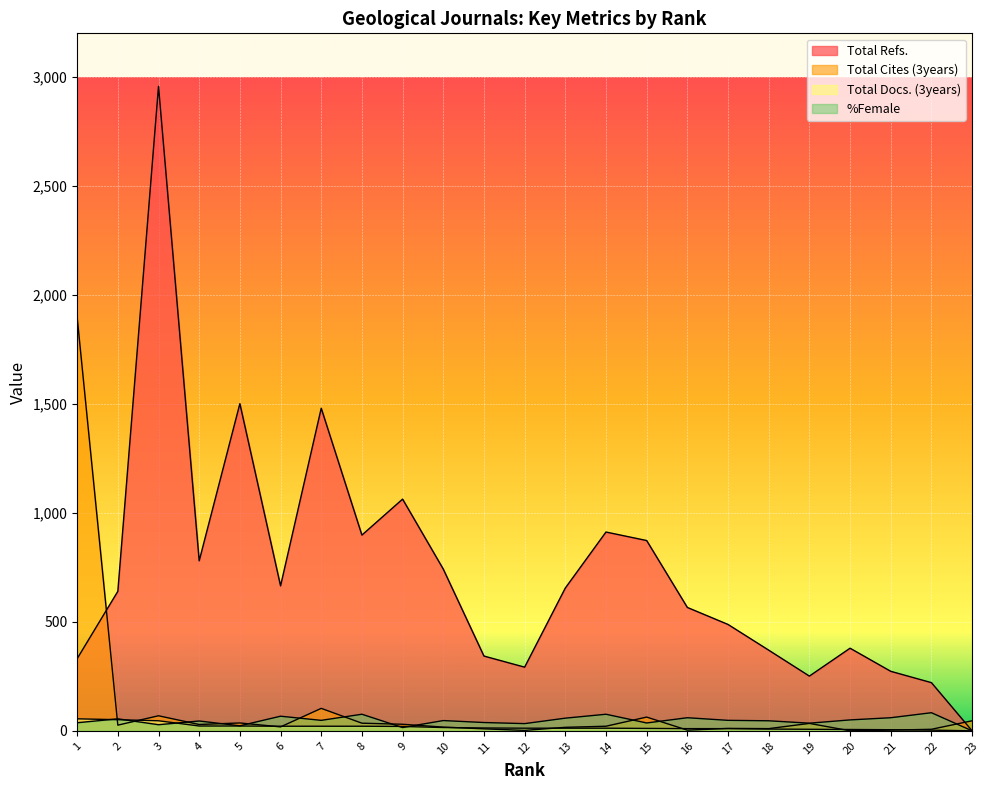

Which series has the widest spread of values?

Total Refs.